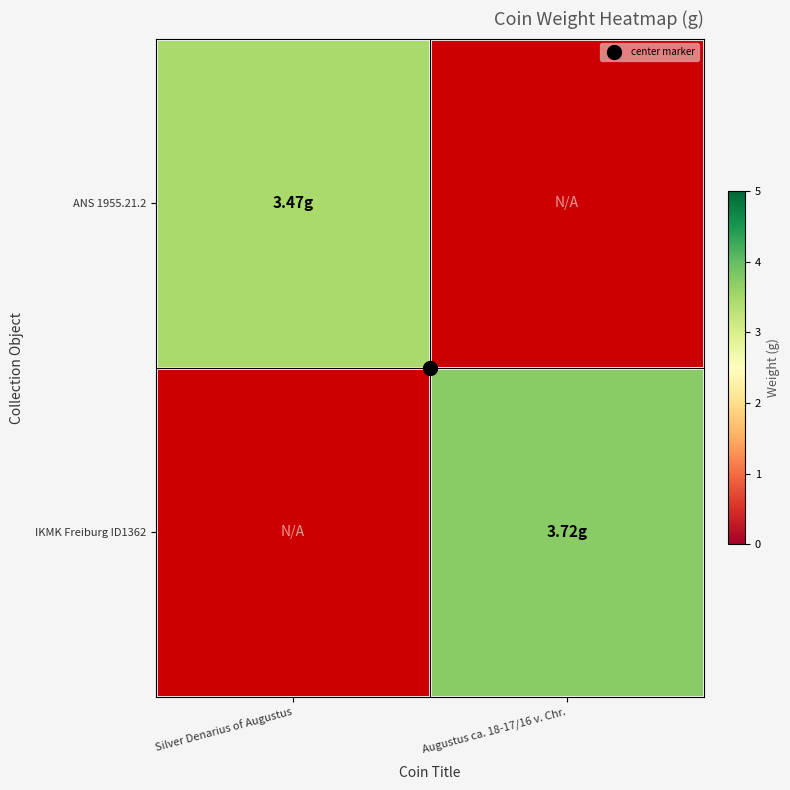

What is the maximum value shown in the chart?

3.7